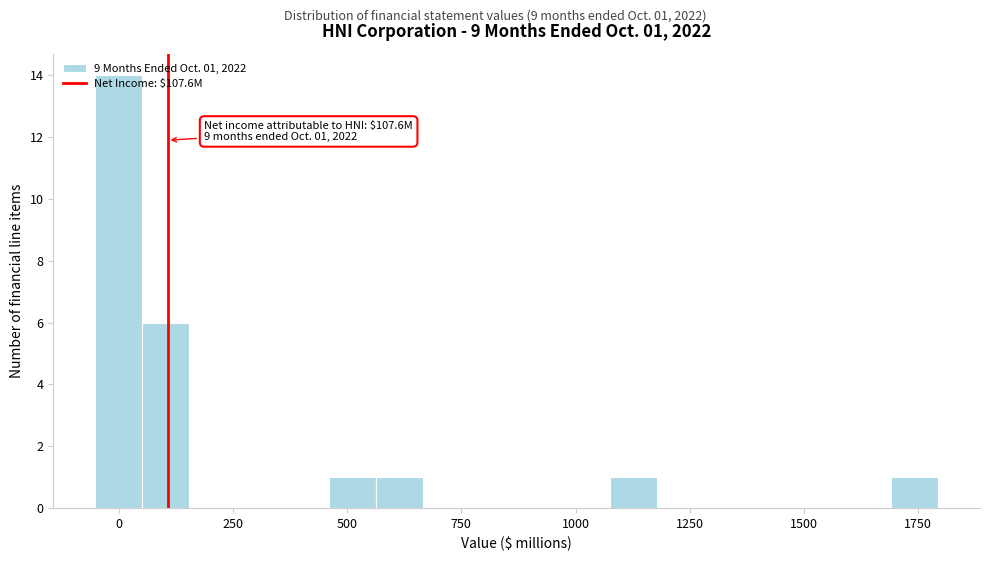

Read against the x-axis, roughly where is the centre of the tallest bar?

0